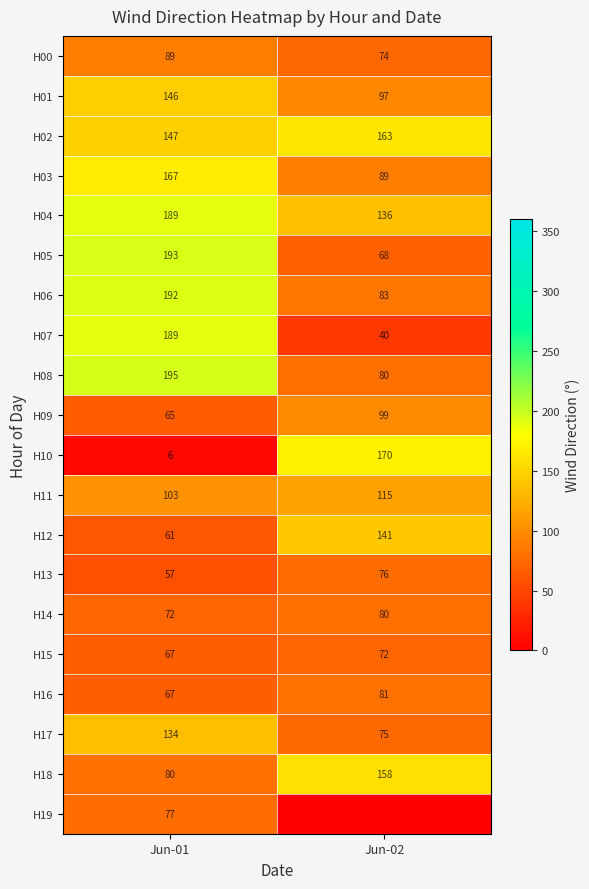

How many values in the H08 series are below 195?

1